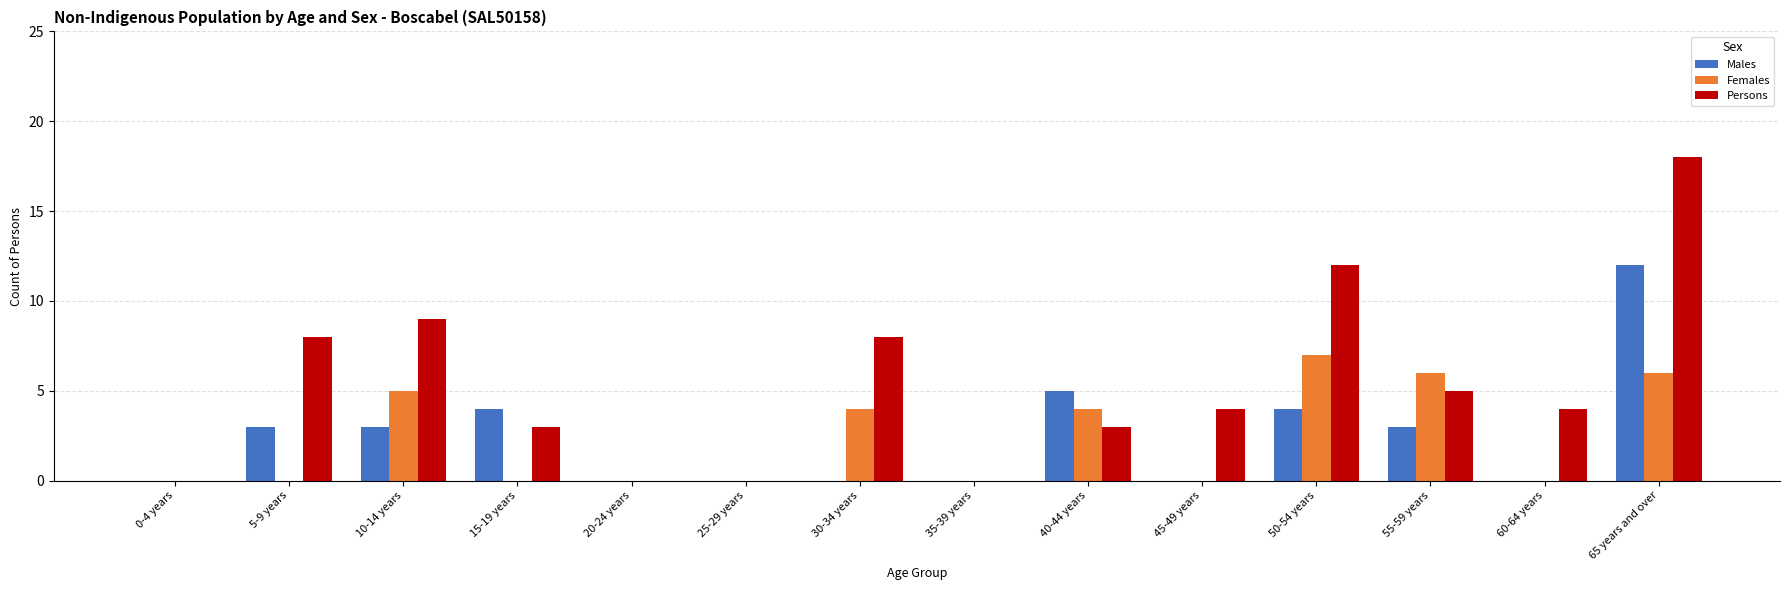

Is it true that Females equals -3 at 35-39 years?

False